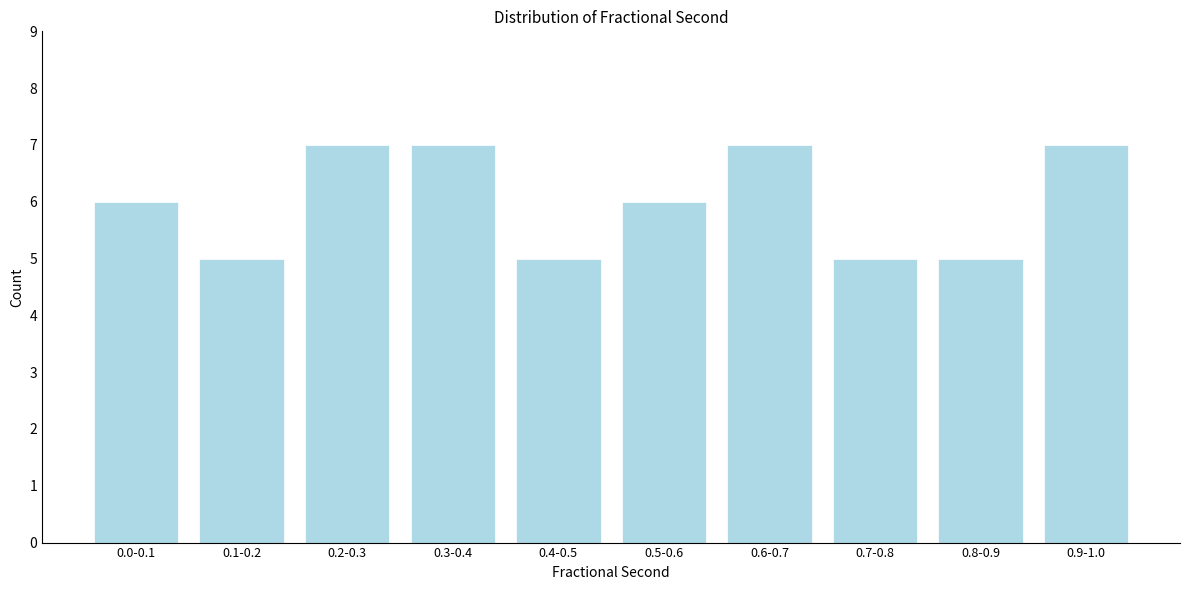

Reading right to left, transcribe all the data shown in this chart.

0.9-1.0=7	0.8-0.9=5	0.7-0.8=5	0.6-0.7=7	0.5-0.6=6	0.4-0.5=5	0.3-0.4=7	0.2-0.3=7	0.1-0.2=5	0.0-0.1=6